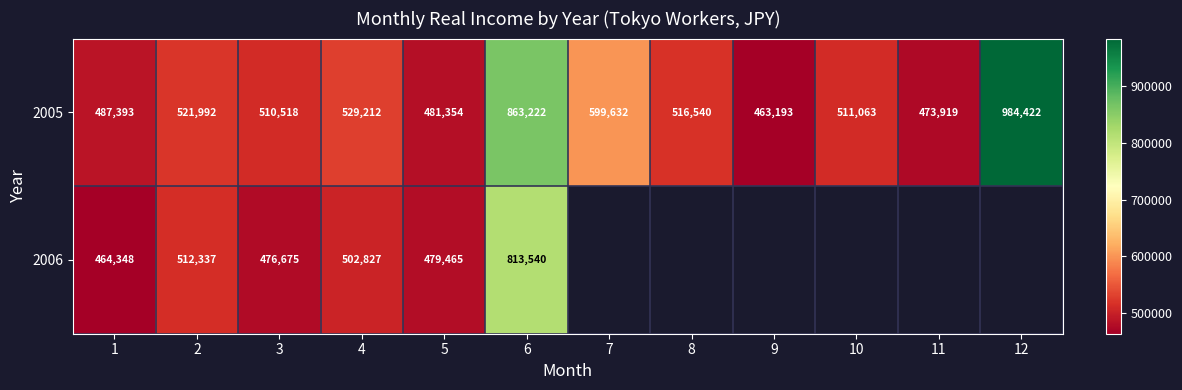

Between 1 and 4, which series saw the biggest shift?

2005